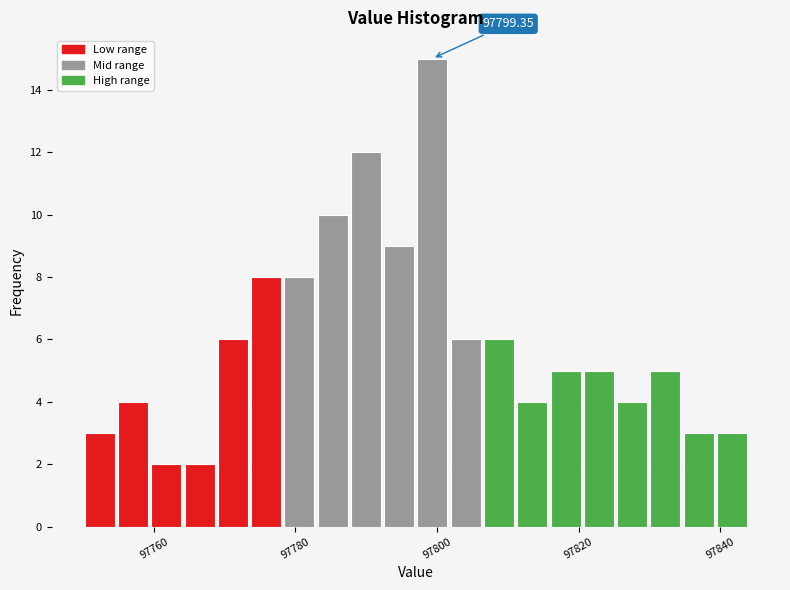

Read against the x-axis, roughly where is the centre of the tallest bar?

97800